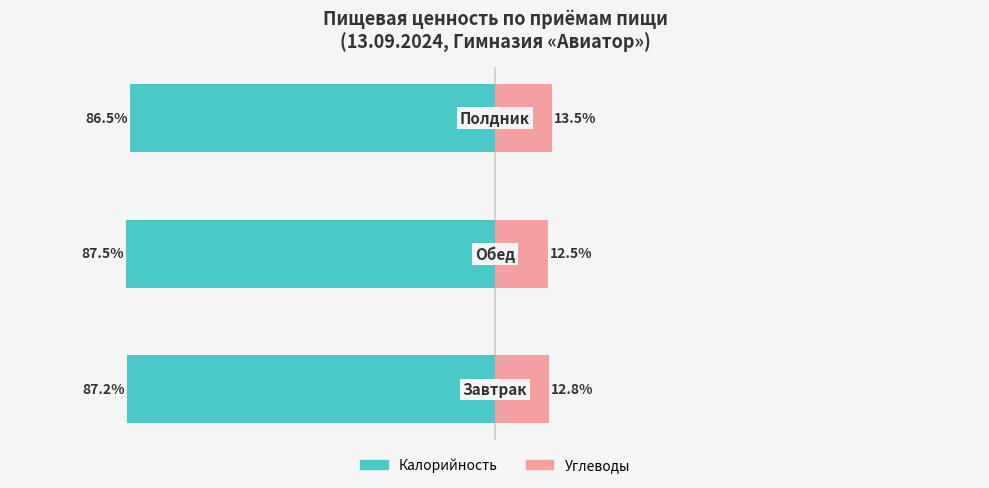

Count the number of data series in this chart.

2